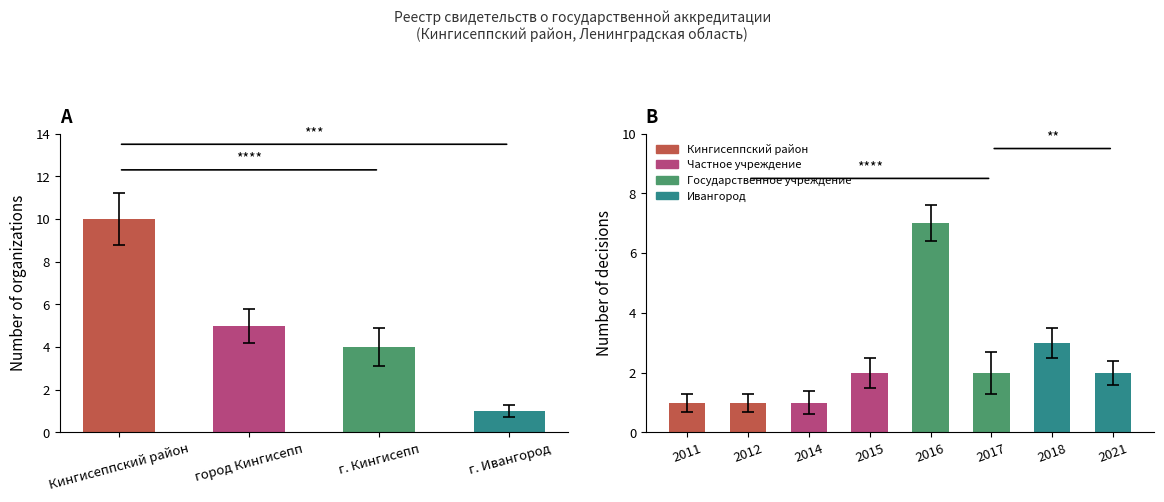

What is the value of the 2nd bar from the left?

5